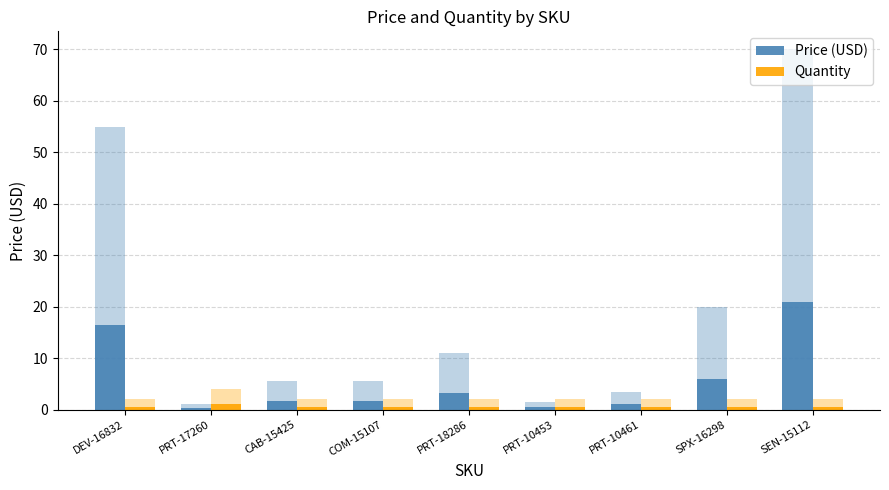

How many distinct data groups are displayed?

2